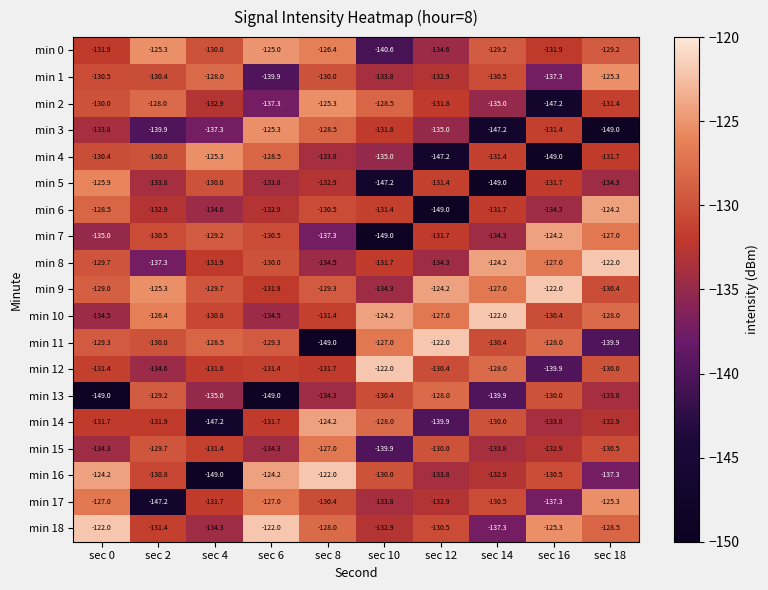

What is the sum of the min 1 values at sec 8 and sec 18?

-255.3